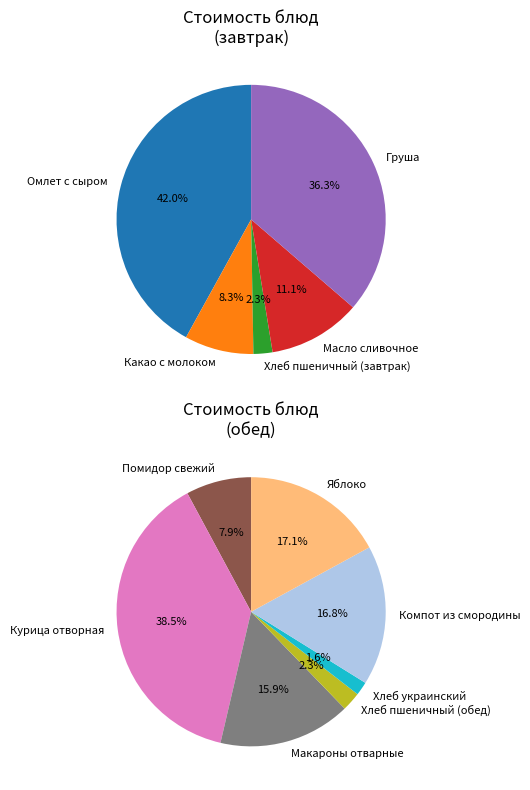

True or false: Хлеб украинский accounts for 11% of the total.

False